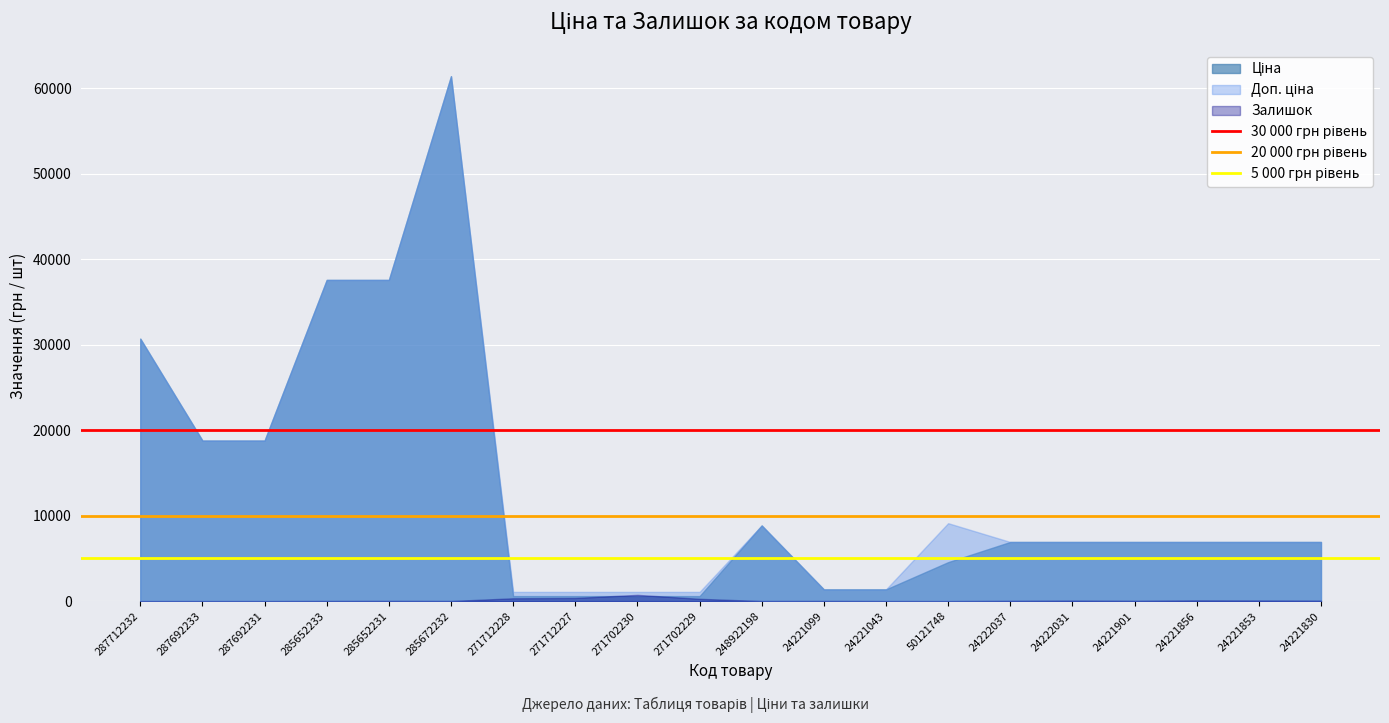

At which category is the sum across all series the highest?

285672232